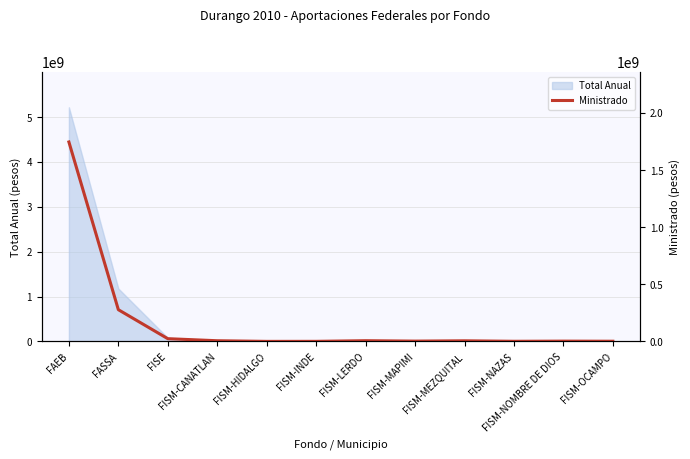

What is the sum of all values?

2078482647